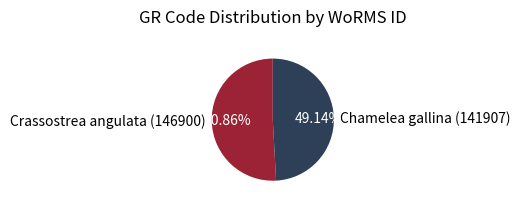

Is the sum of Chamelea gallina (141907) and Crassostrea angulata (146900) greater than half?

Yes